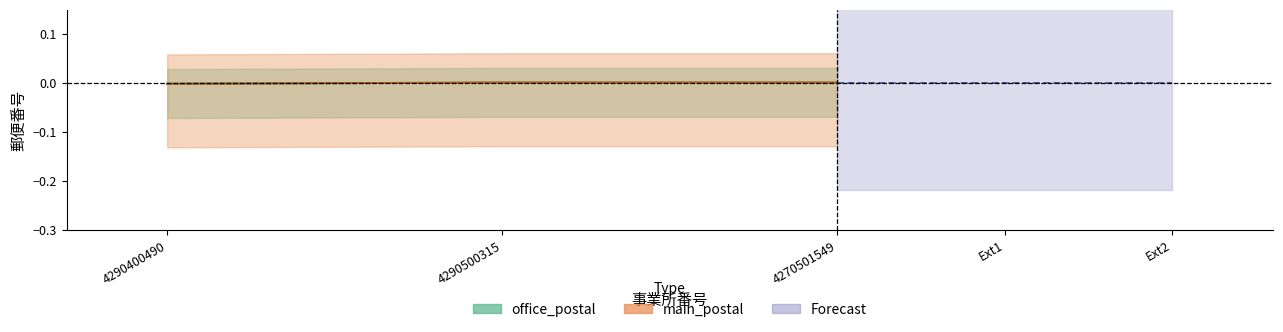

Which has a higher value, 4270501549 or 4290500315?

4290500315